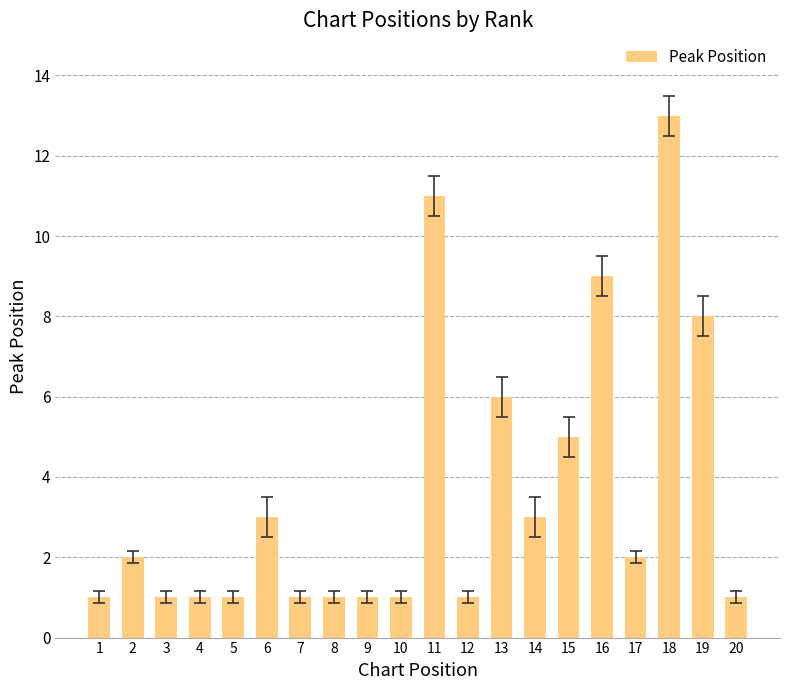

What is the greatest value displayed?

13